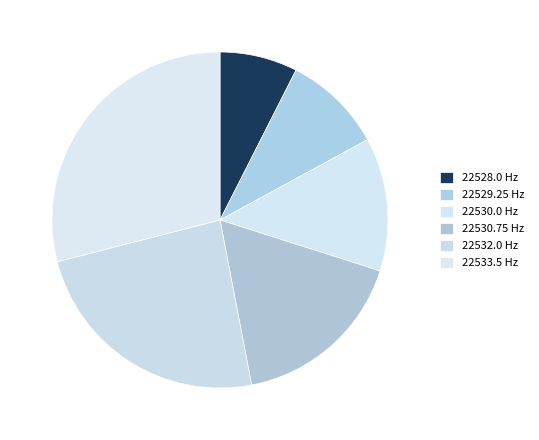

How many segments does this pie chart have?

6